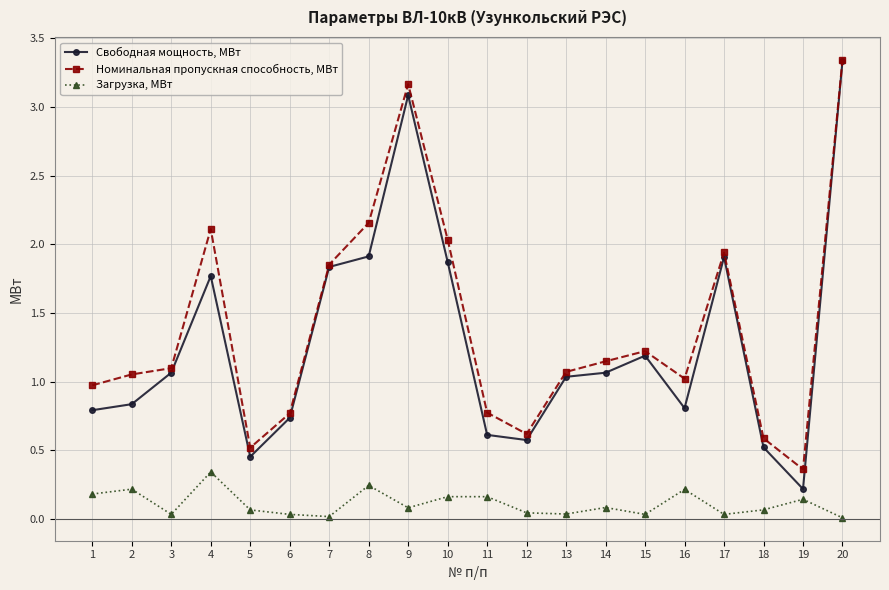

True or false: Свободная мощность, МВт has more than 0 points higher than both neighbors.

True